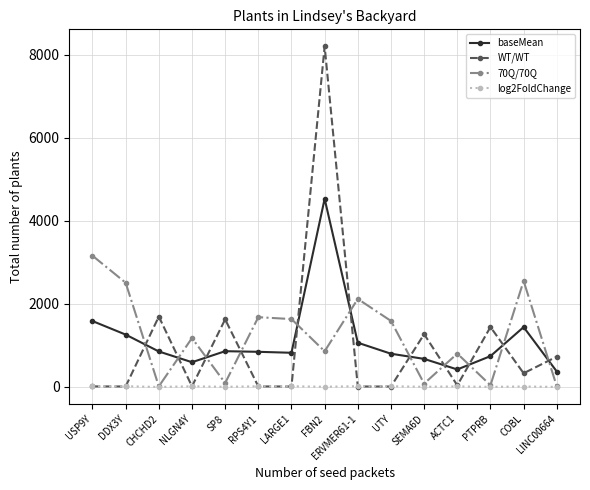

Which category has the highest value in the baseMean series?

FBN2